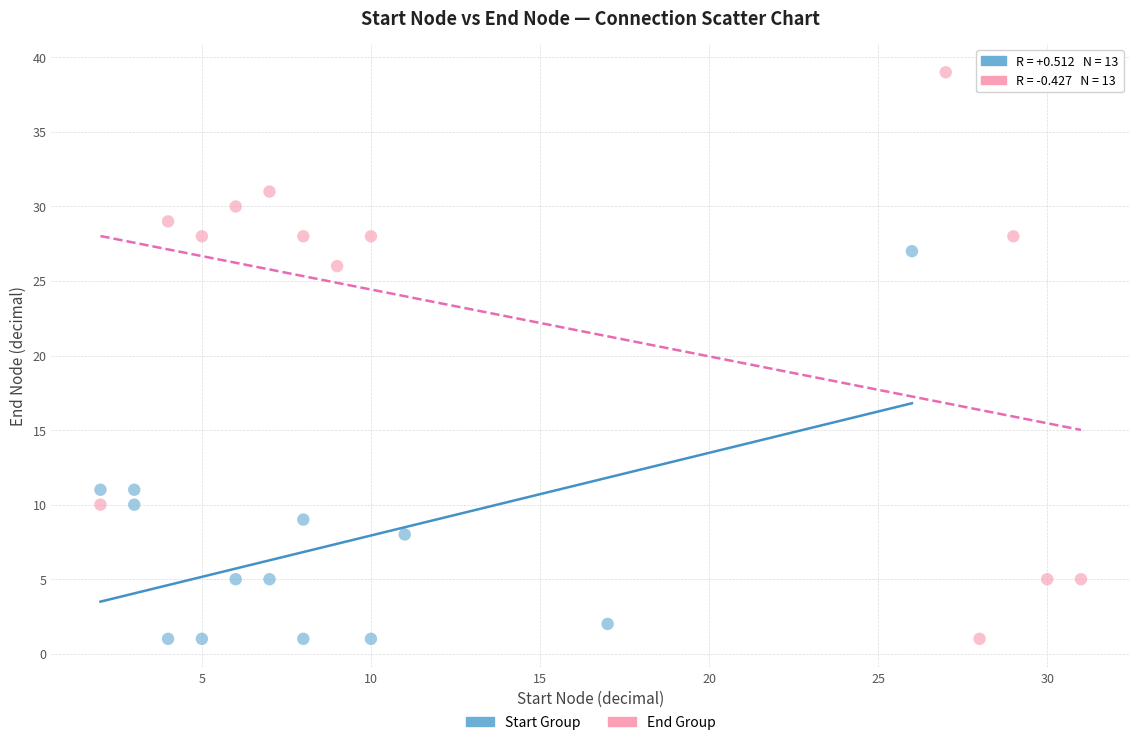

Which series has the widest spread of Y values?

End Group